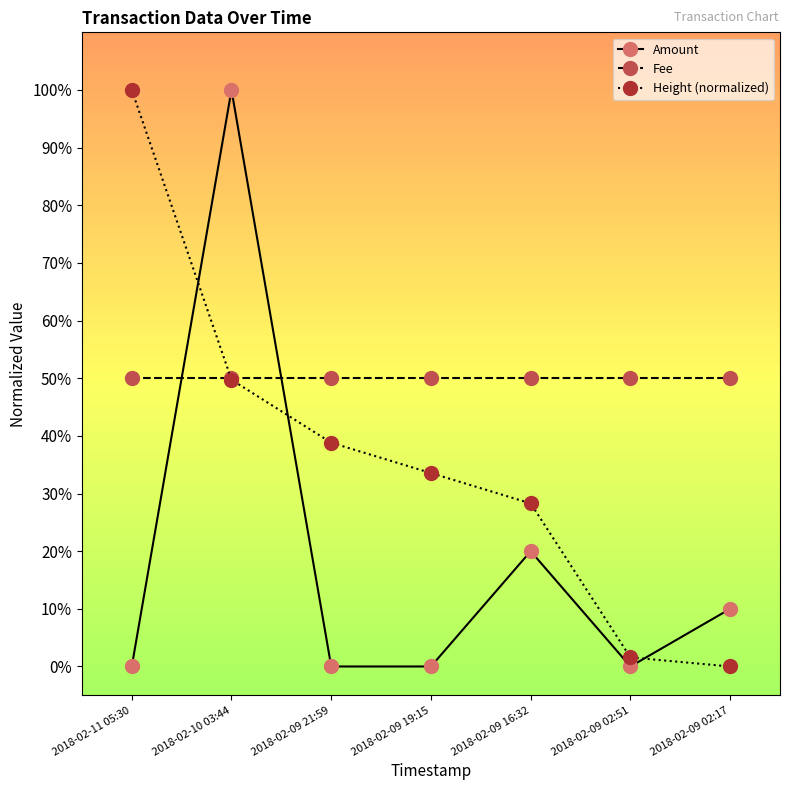

Does the chart have visible grid lines?

No